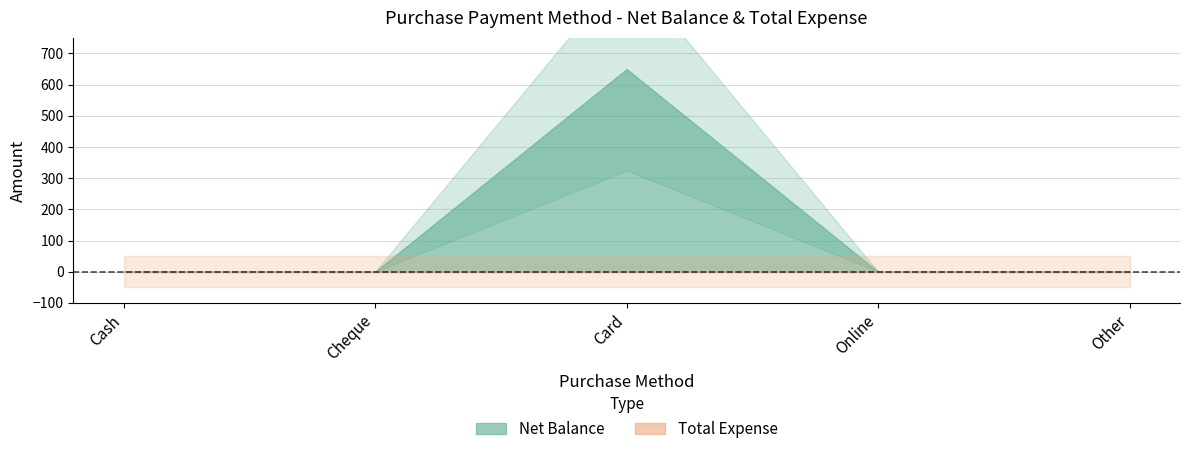

Which series has the widest spread of values?

Net Balance